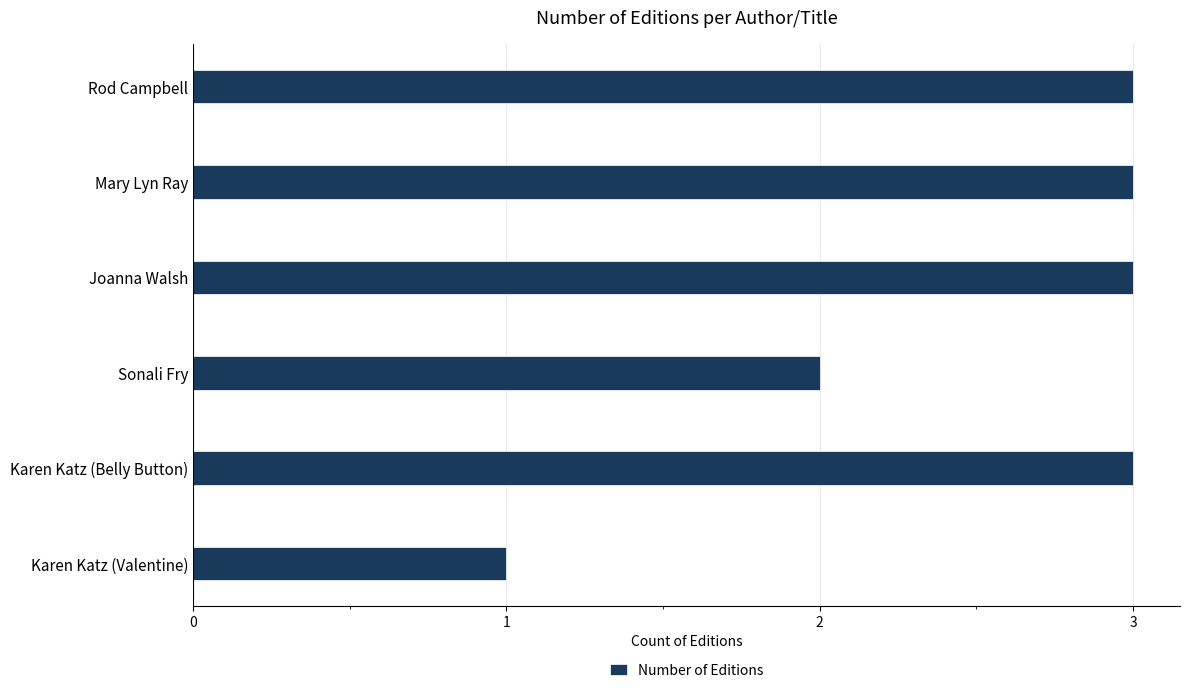

What is the greatest value displayed?

3